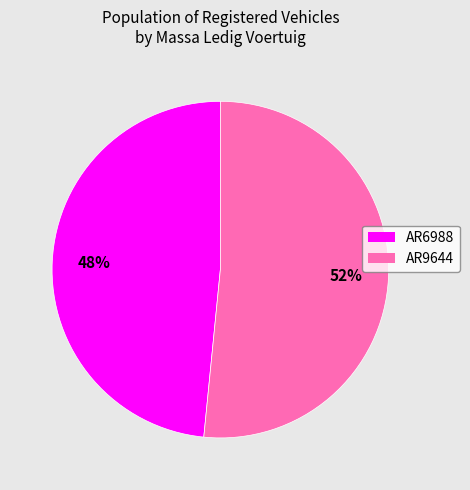

True or false: AR9644 accounts for 42% of the total.

False